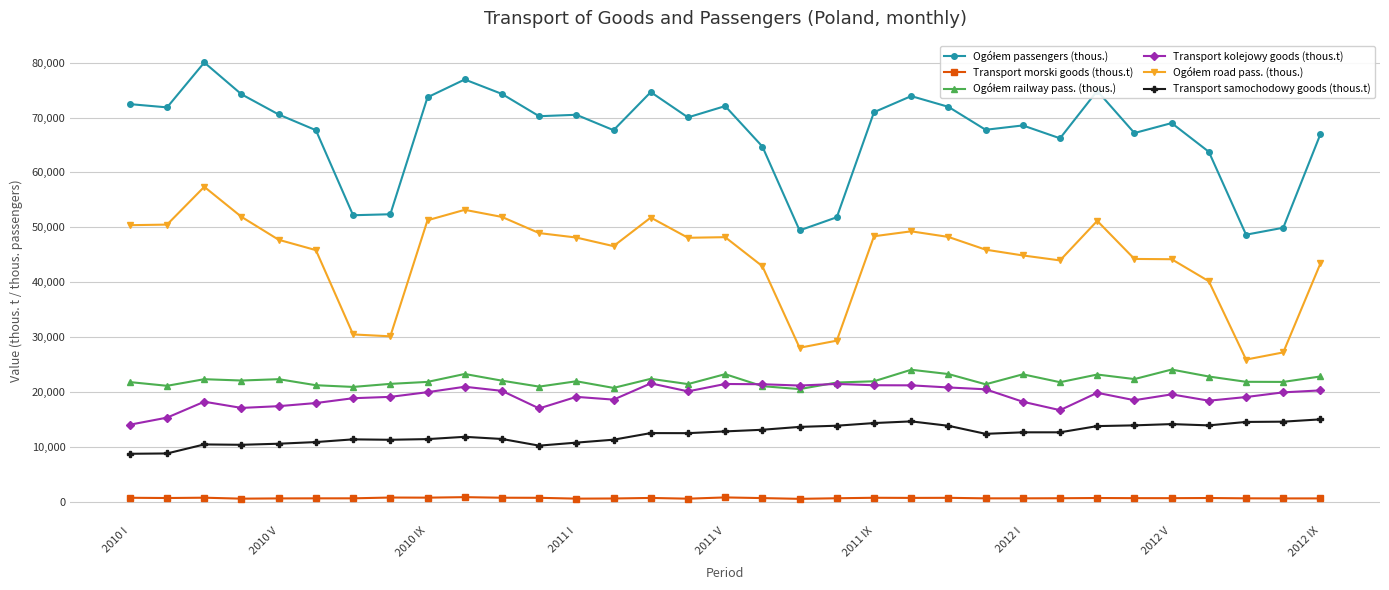

What is the maximum value for Transport kolejowy goods (thous.t)?

21555